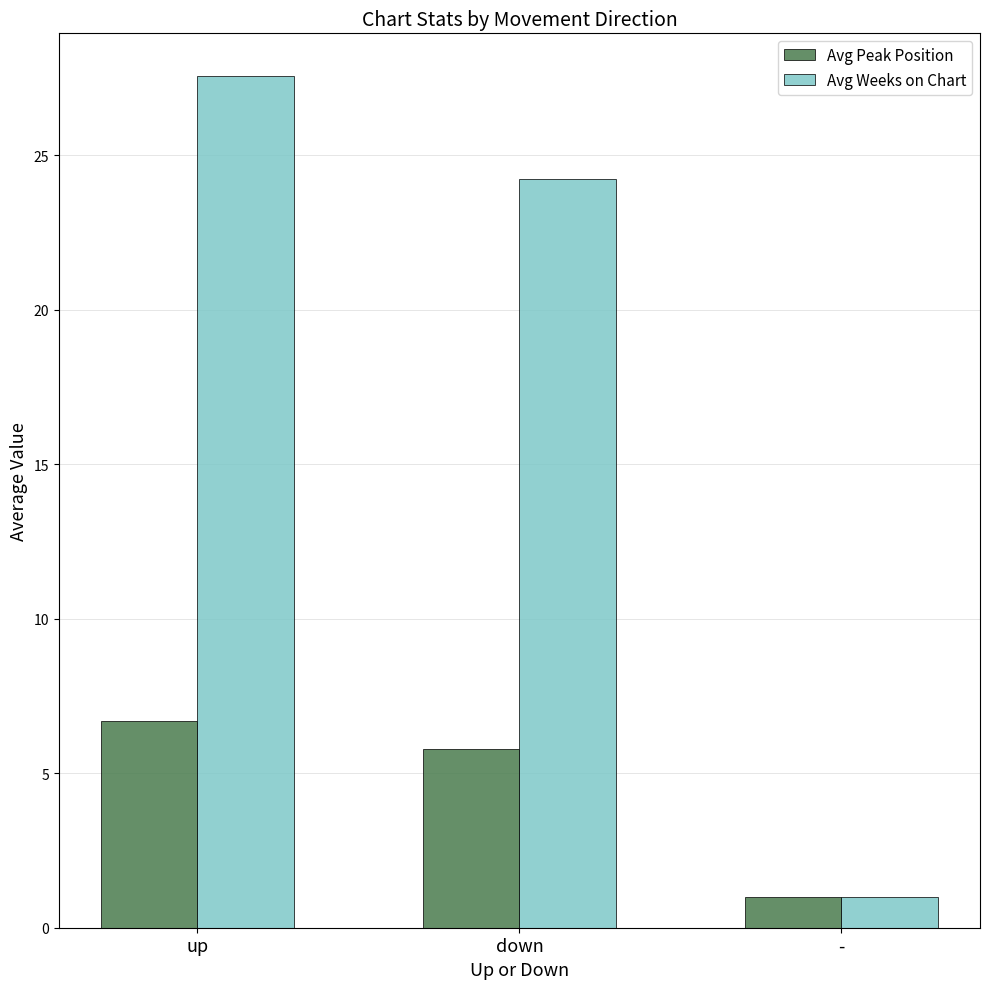

Is it true that Avg Weeks on Chart equals 38.9 at up?

False